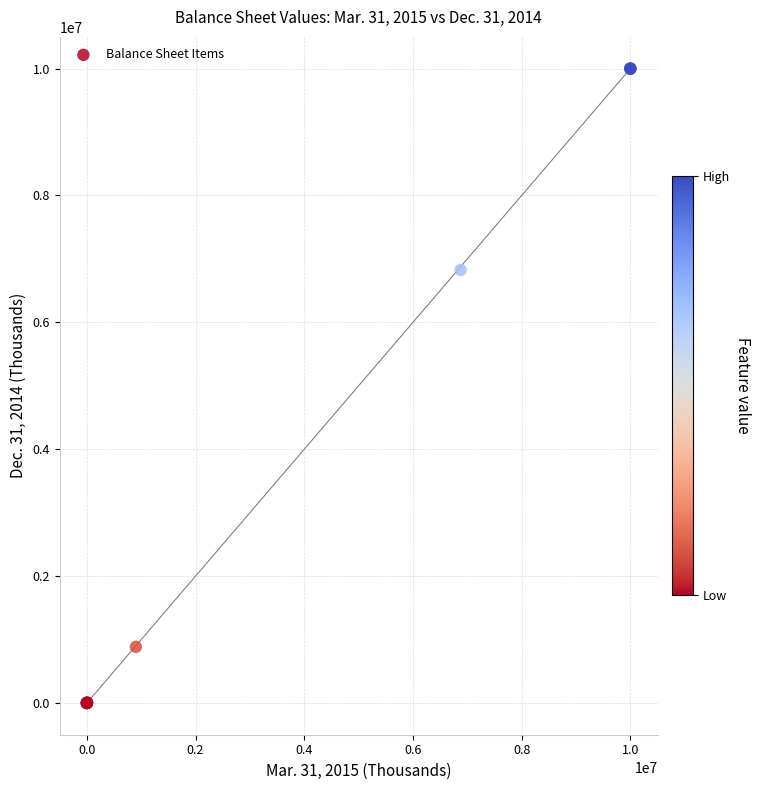

What Y value in the scatter plot is closest to 5000000?

6826000.0